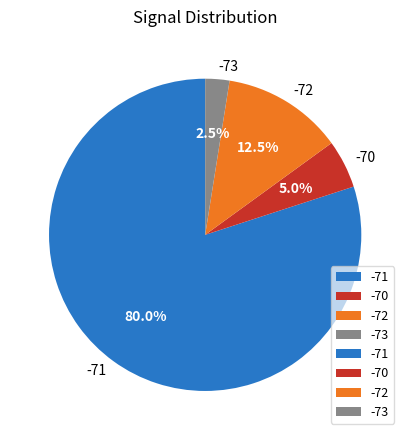

Approximately how many times larger is the value at -70 compared to -72?

0.4